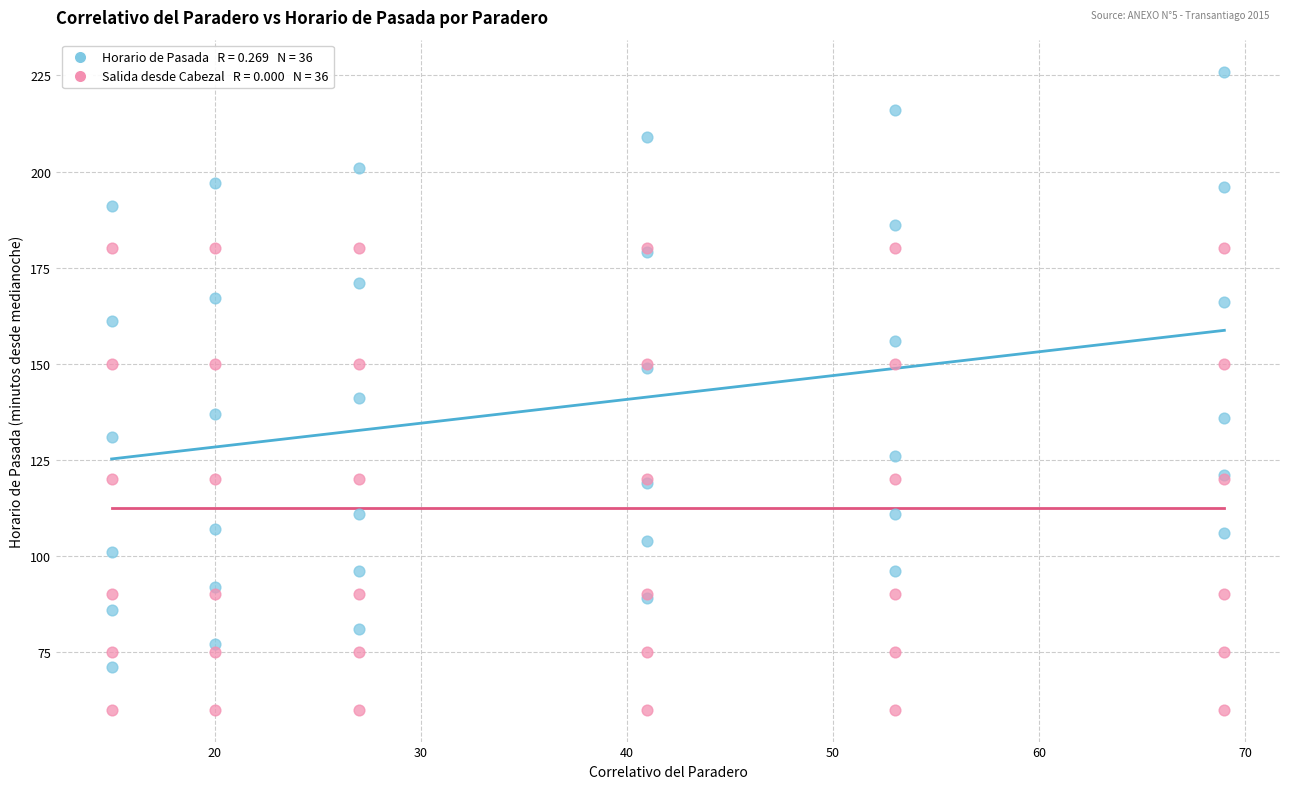

Across all series, what Y value is closest to 143?

141